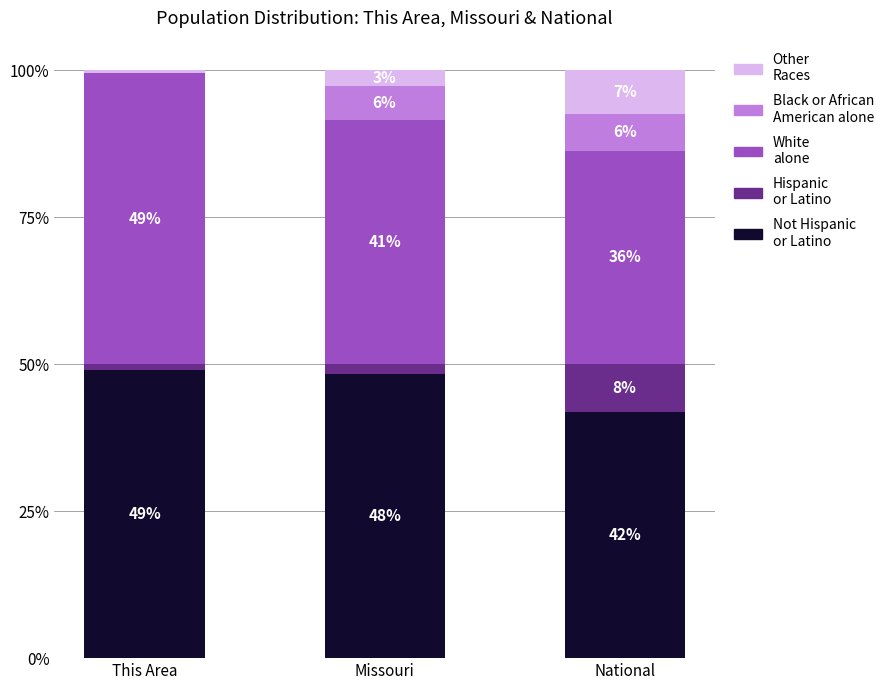

Which has a higher value, Missouri or This Area?

This Area